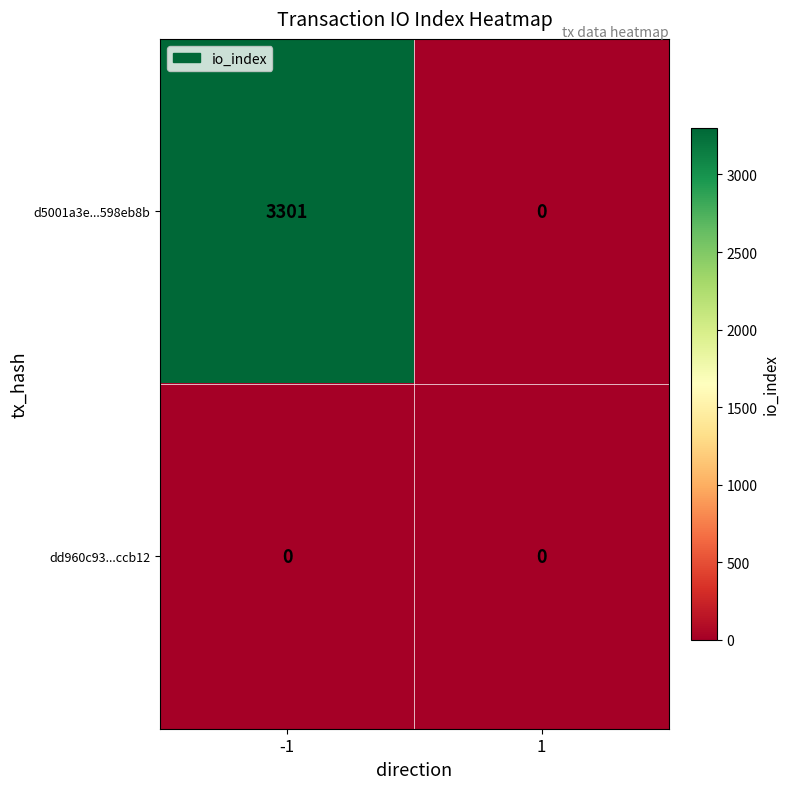

What is the difference between the maximum and minimum values in the d5001a3e...598eb8b series?

3301